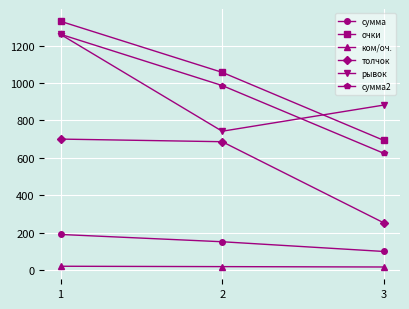

At how many categories does at least one series exceed 115?

3